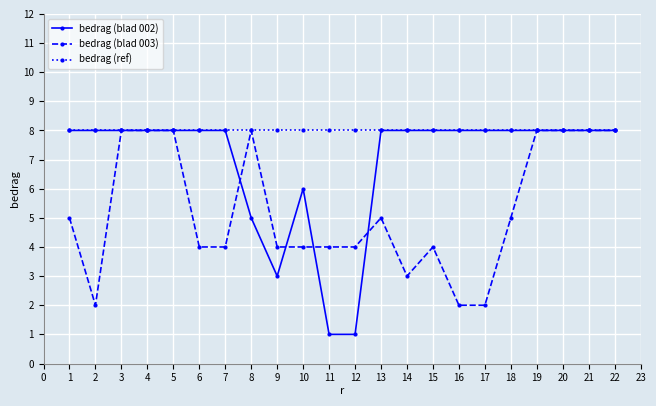

What is the sum of the bedrag (blad 002) values at 1 and 5?

16